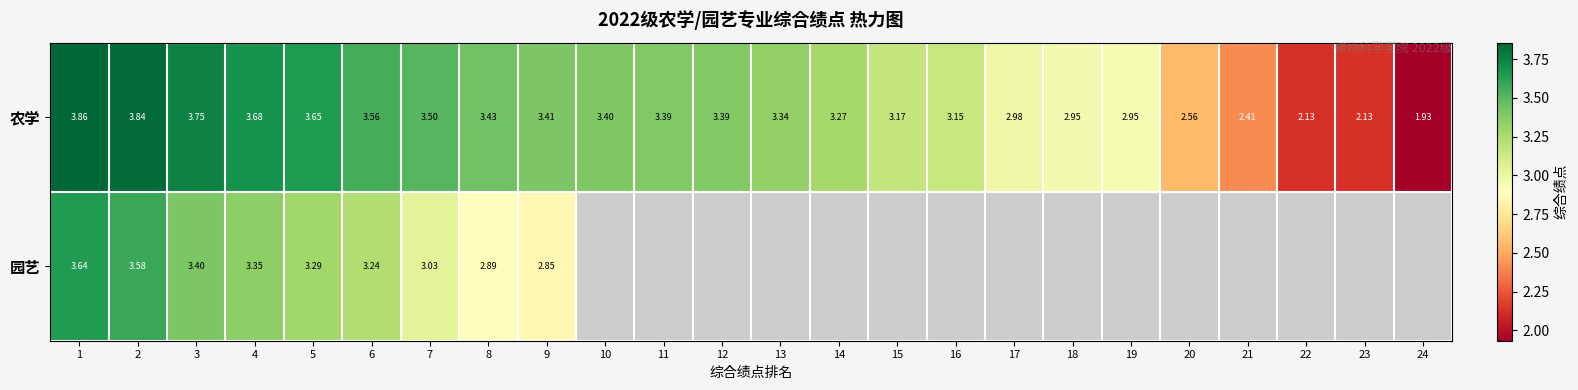

Rank the series at 2 from lowest to highest value.

园艺, 农学